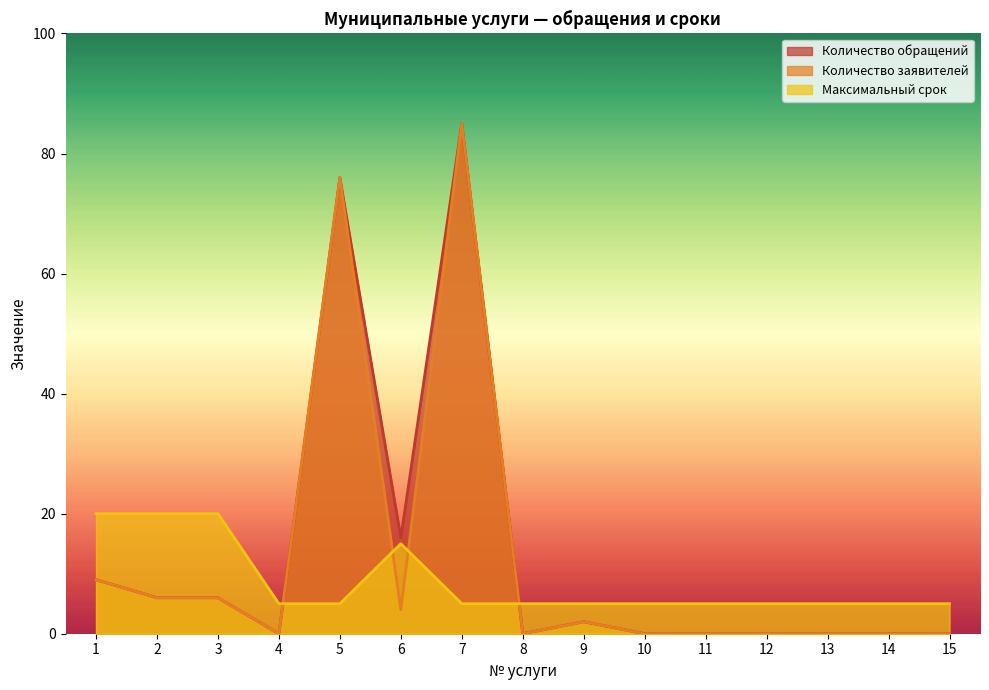

Between 3 and 5, which series saw the biggest shift?

Количество обращений